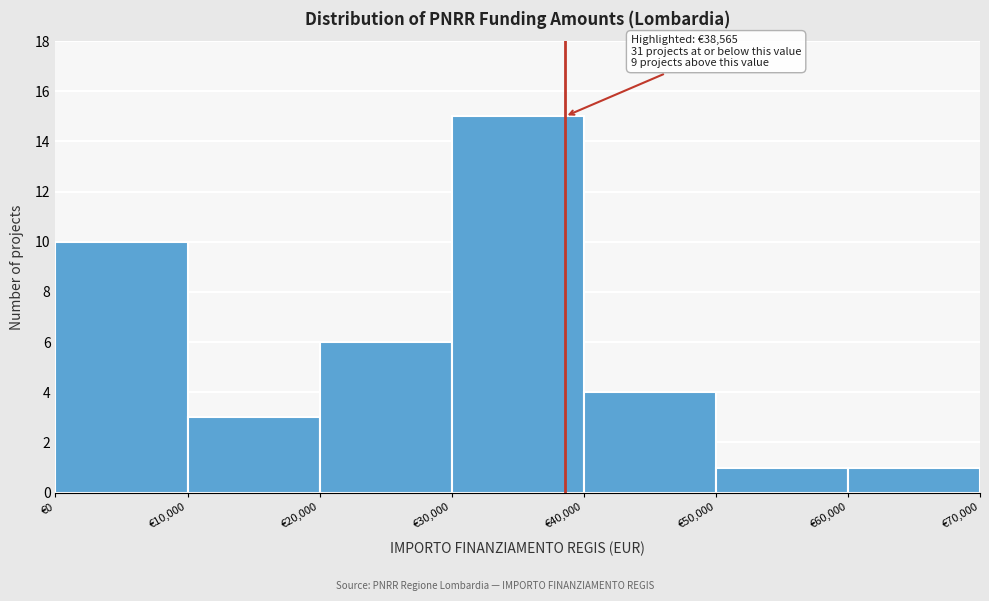

Over which range of the x-axis is the bar tallest?

30000 to 40000